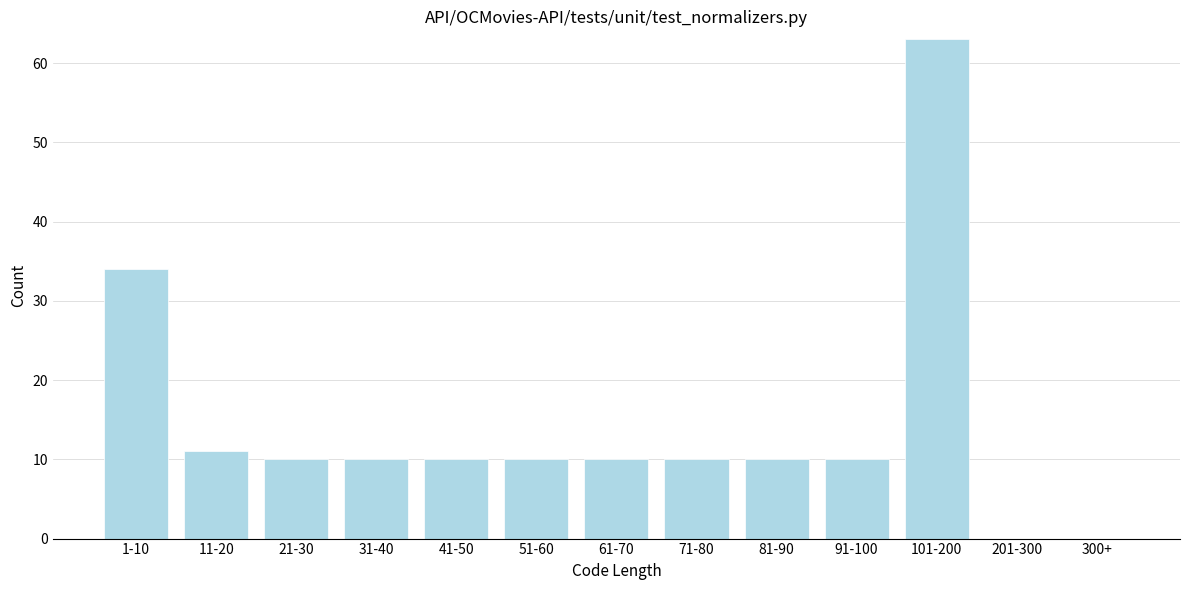

Reading left to right, transcribe all the data shown in this chart.

1-10=34	11-20=11	21-30=10	31-40=10	41-50=10	51-60=10	61-70=10	71-80=10	81-90=10	91-100=10	101-200=63	201-300=0	300+=0